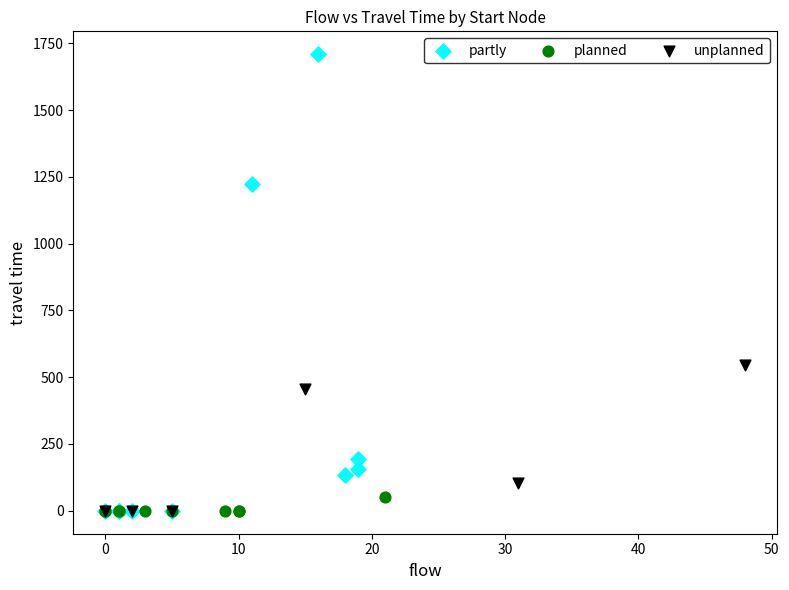

Which series reaches the maximum Y coordinate?

partly